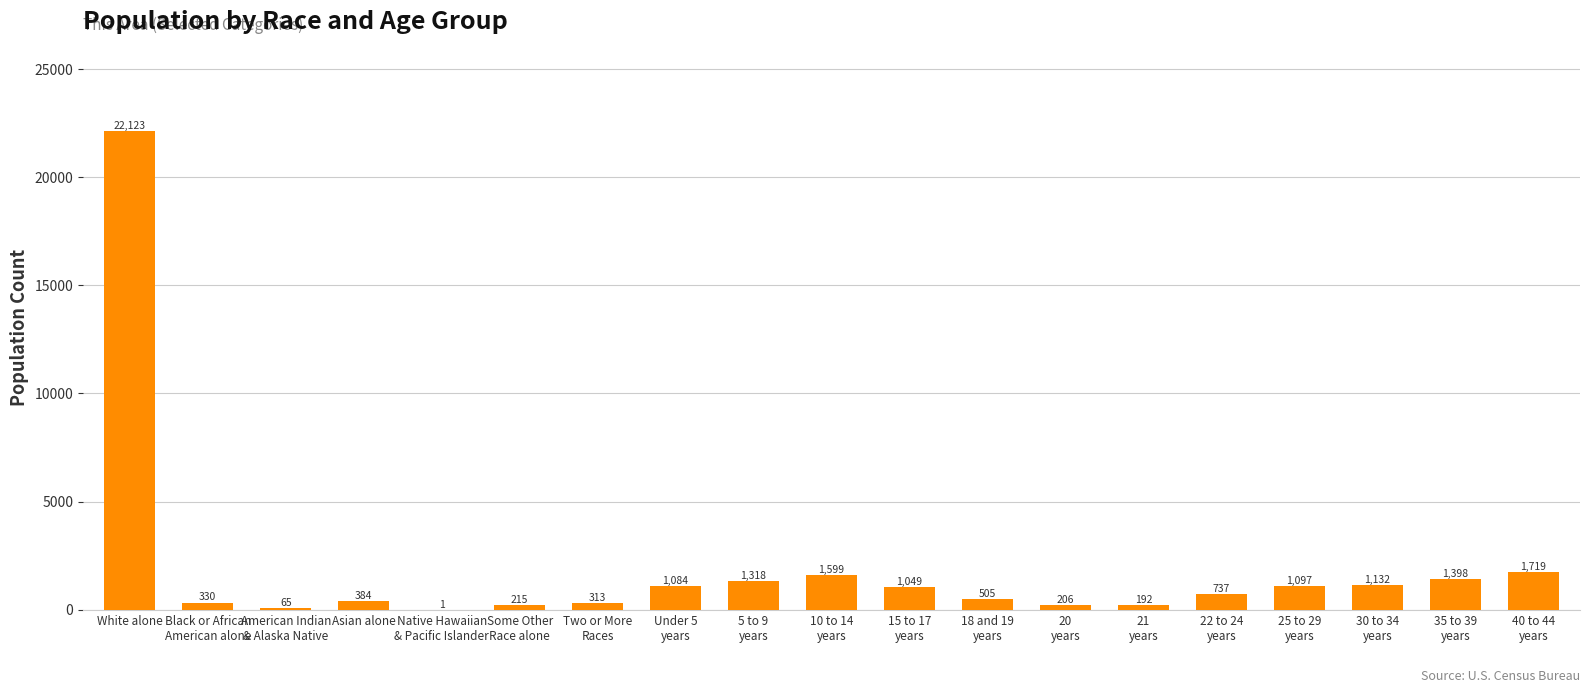

What is the change in value from Some Other
Race alone to 25 to 29
years?

+882